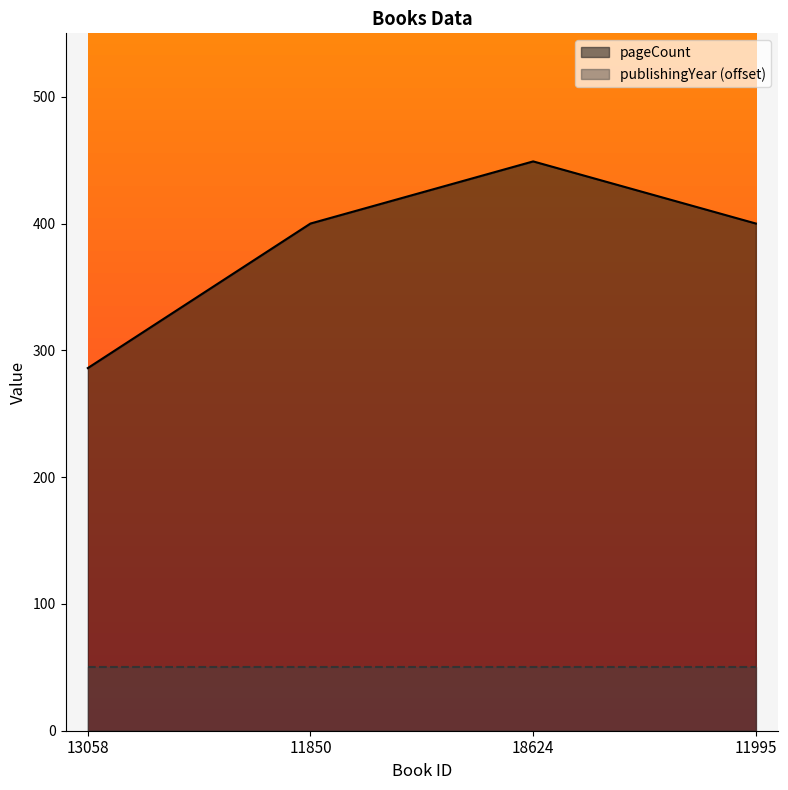

How many points are higher than both their immediate neighbors (excluding endpoints)?

1